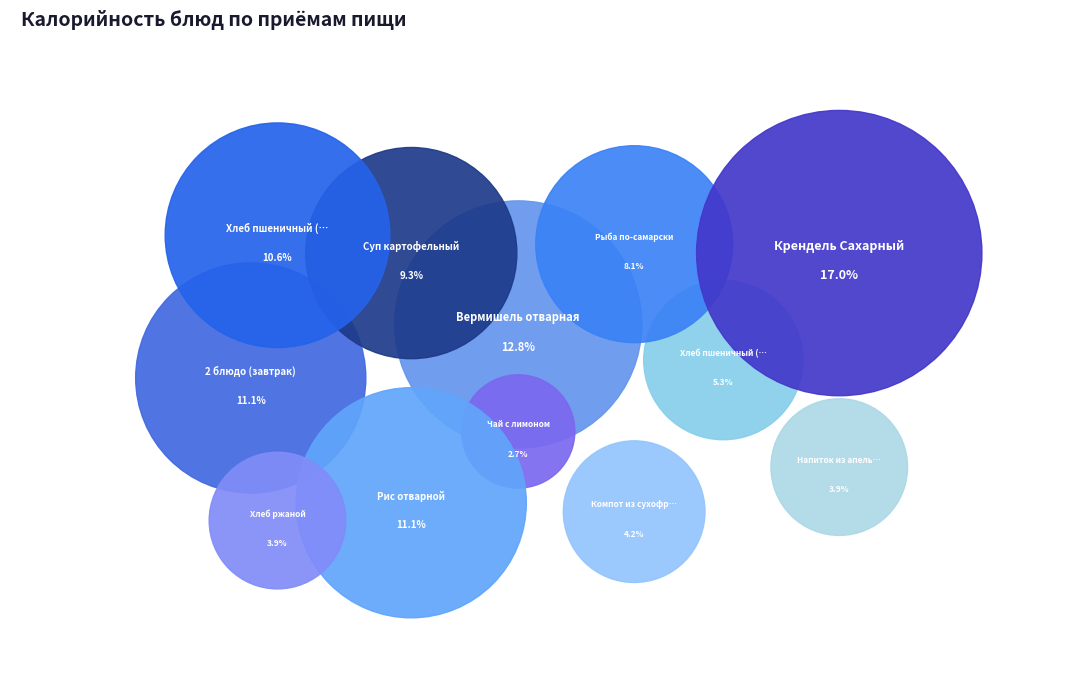

To the nearest percent, what is the combined percentage of Вермишель отварная and Напиток из апельсинов?

17%